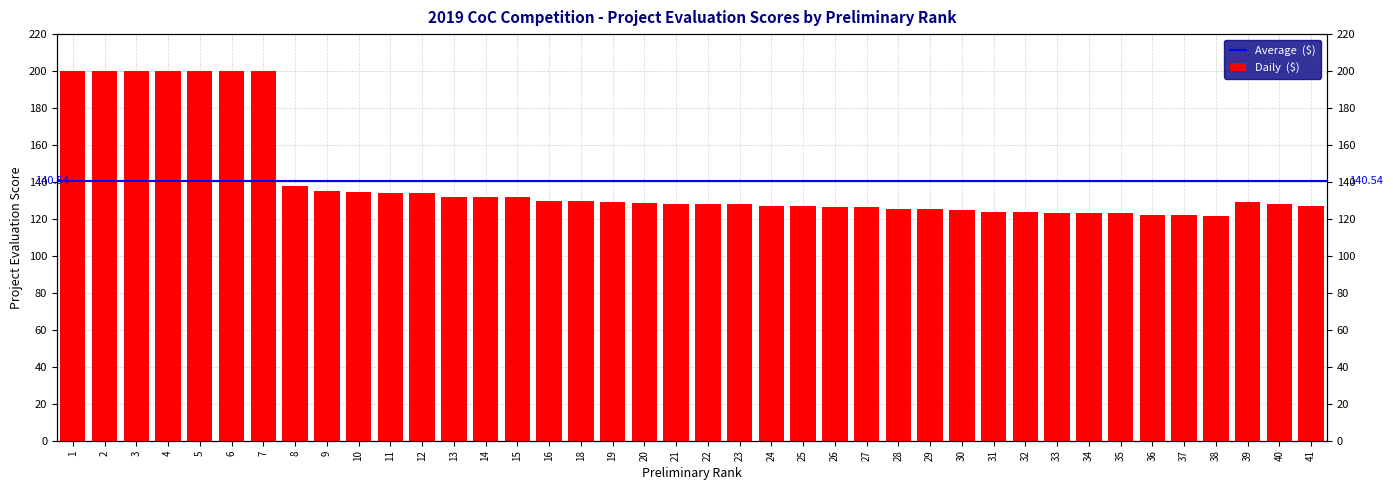

At which category does the chart reach its peak across all series?

1